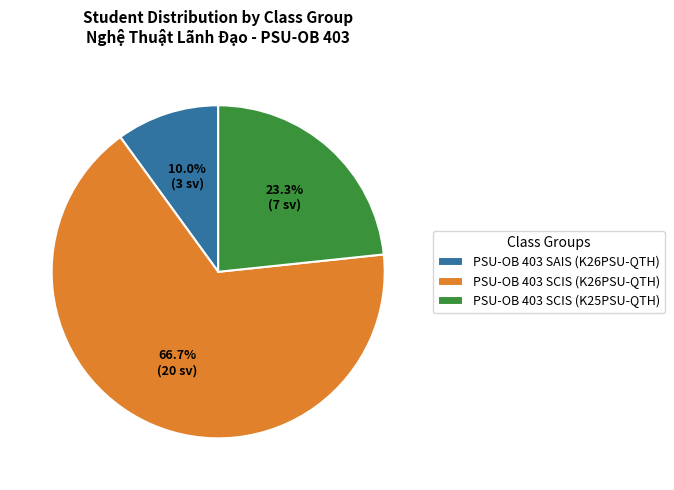

Approximately how many times larger is the value at PSU-OB 403 SCIS (K25PSU-QTH) compared to PSU-OB 403 SAIS (K26PSU-QTH)?

2.3